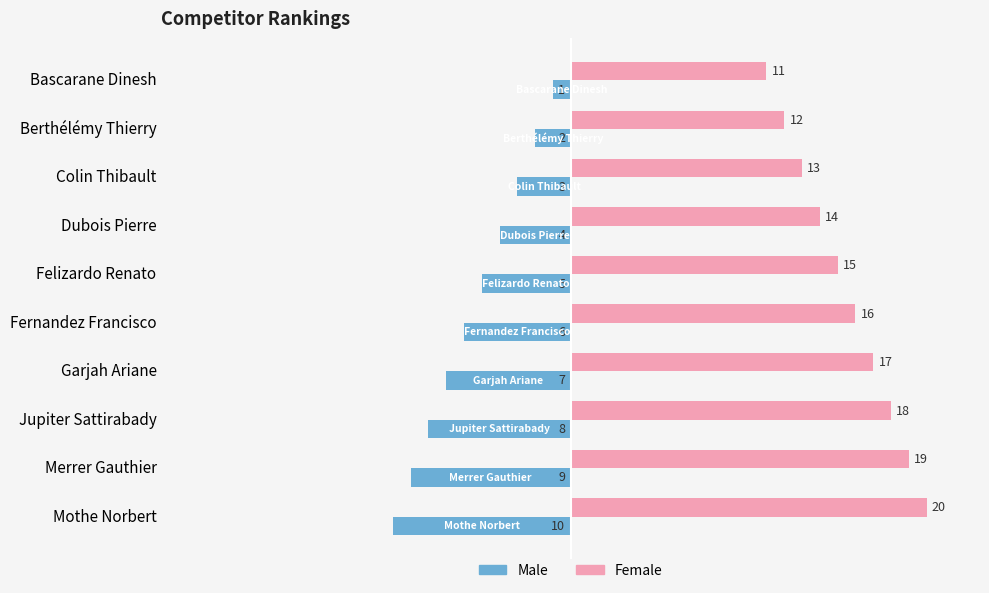

At which label does Male reach its peak?

Bascarane Dinesh